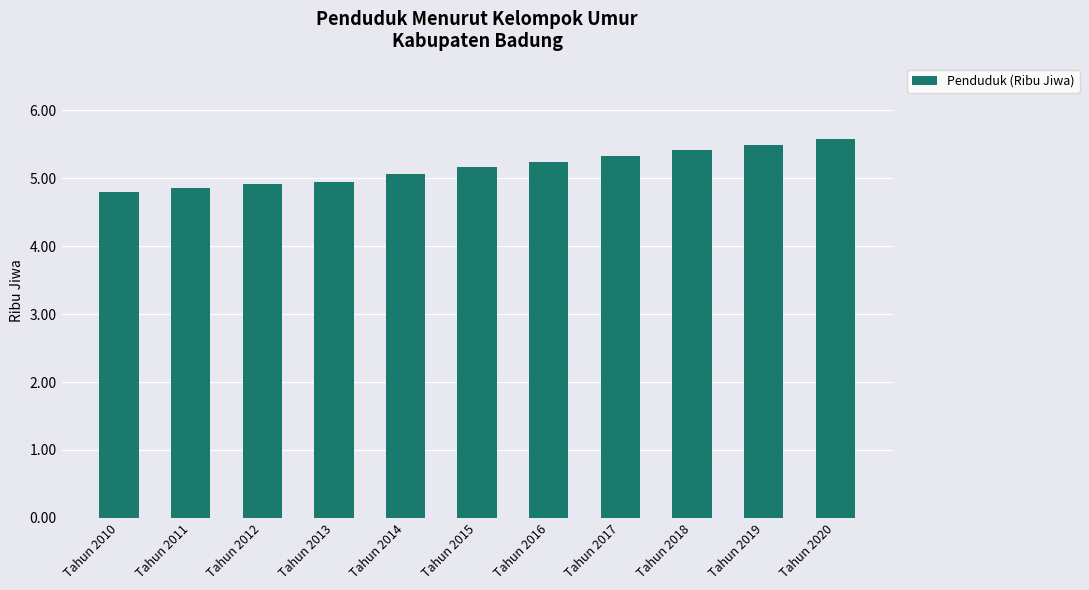

What is the smallest value displayed?

4.8